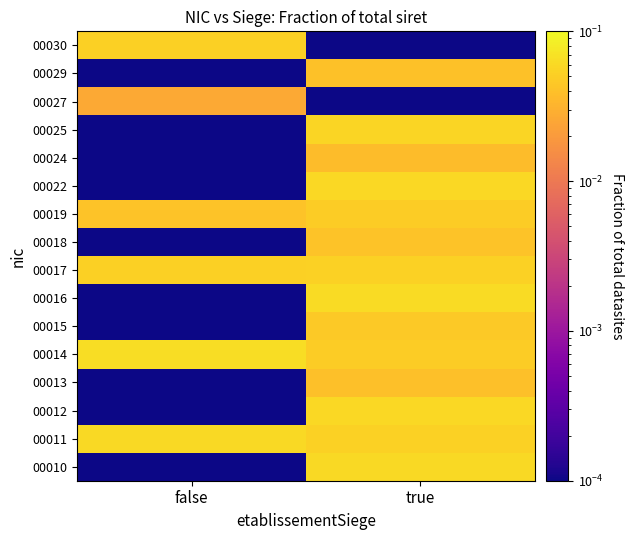

At which category does the chart reach its peak across all series?

false